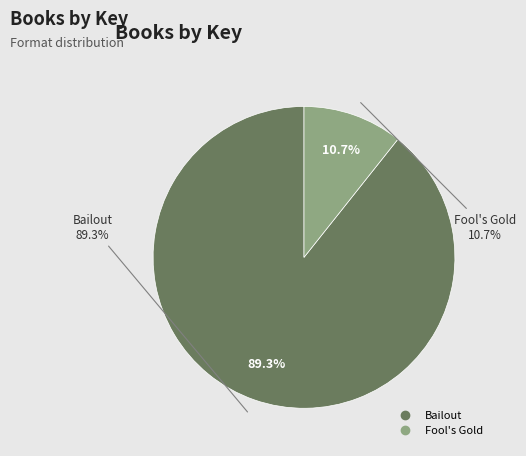

Which category has the smallest portion of the pie?

Fool's Gold